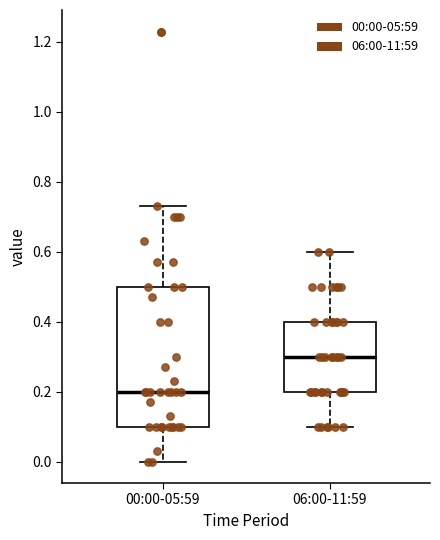

Where does the upper whisker of the box for 06:00-11:59 end on the y-axis? The values are not printed on the chart, so give them approximately, as read against the axis.

0.60